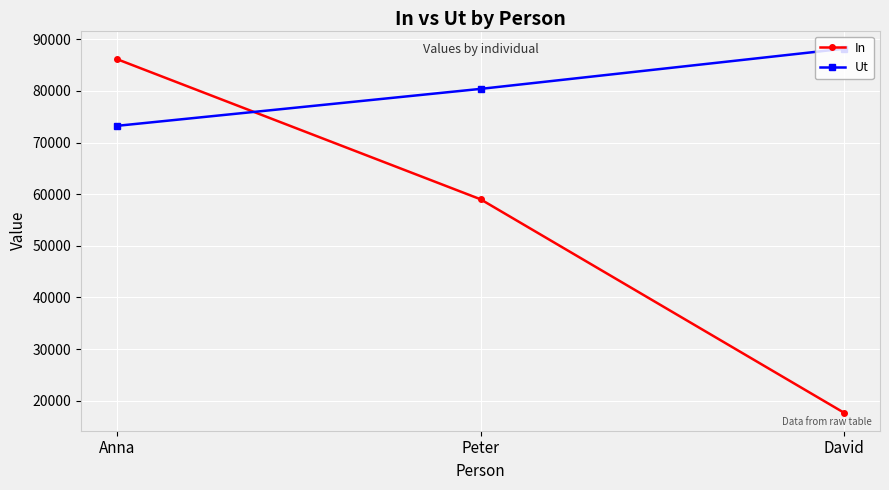

What is the minimum value shown in the chart?

17691